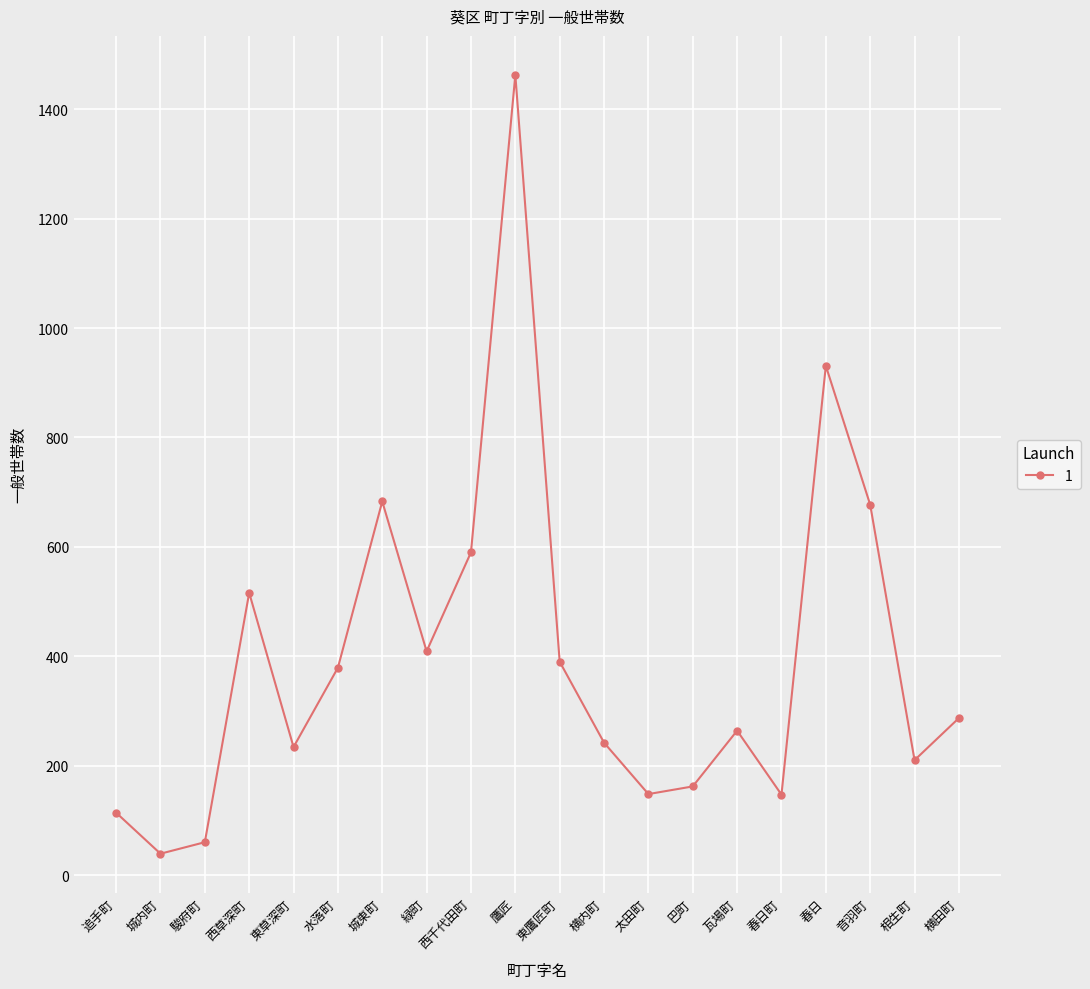

How many interior local peaks (higher than both neighbors) does the data have?

5